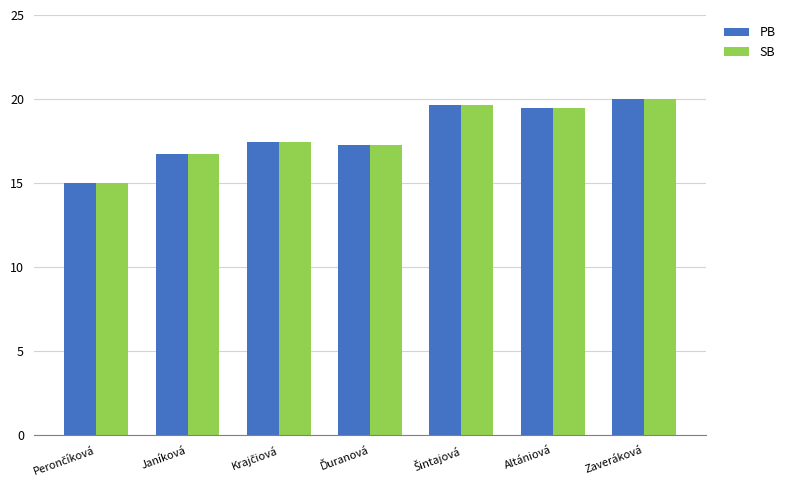

What is the average value of the SB series?

17.9